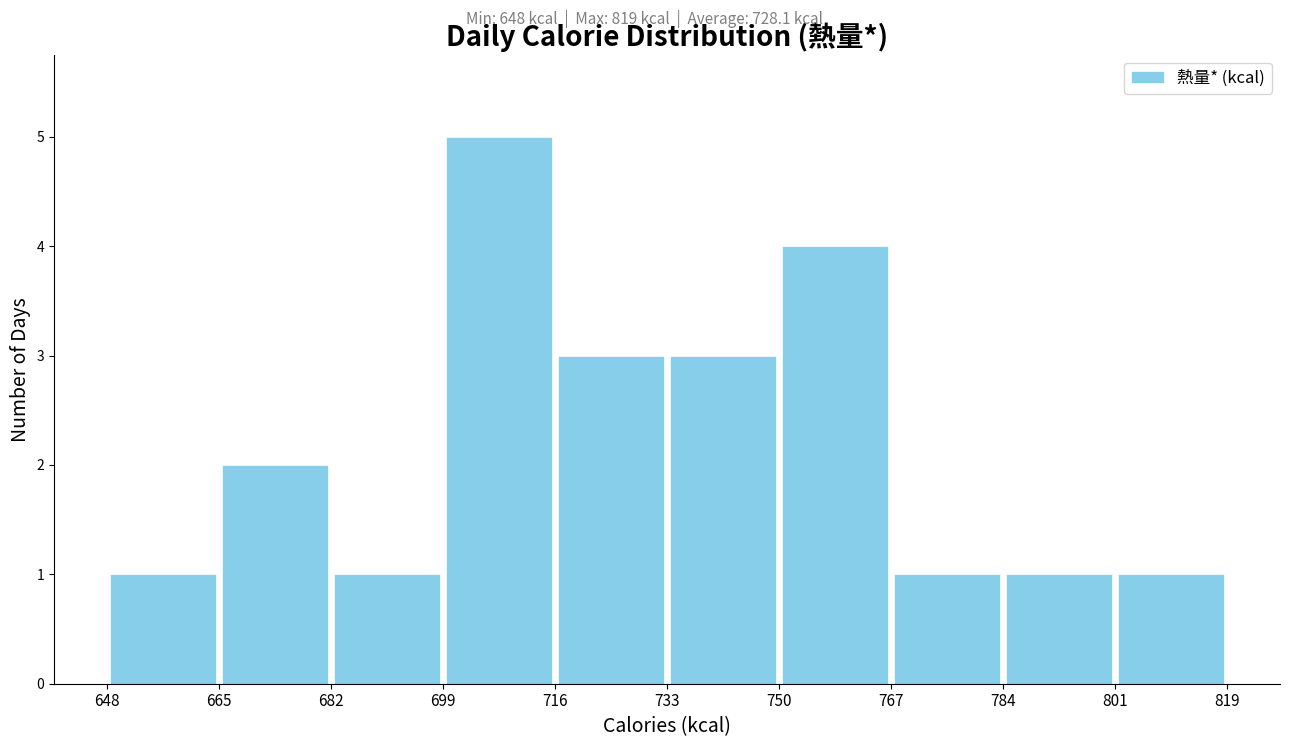

Which range on the x-axis has the tallest bar?

699 to 716